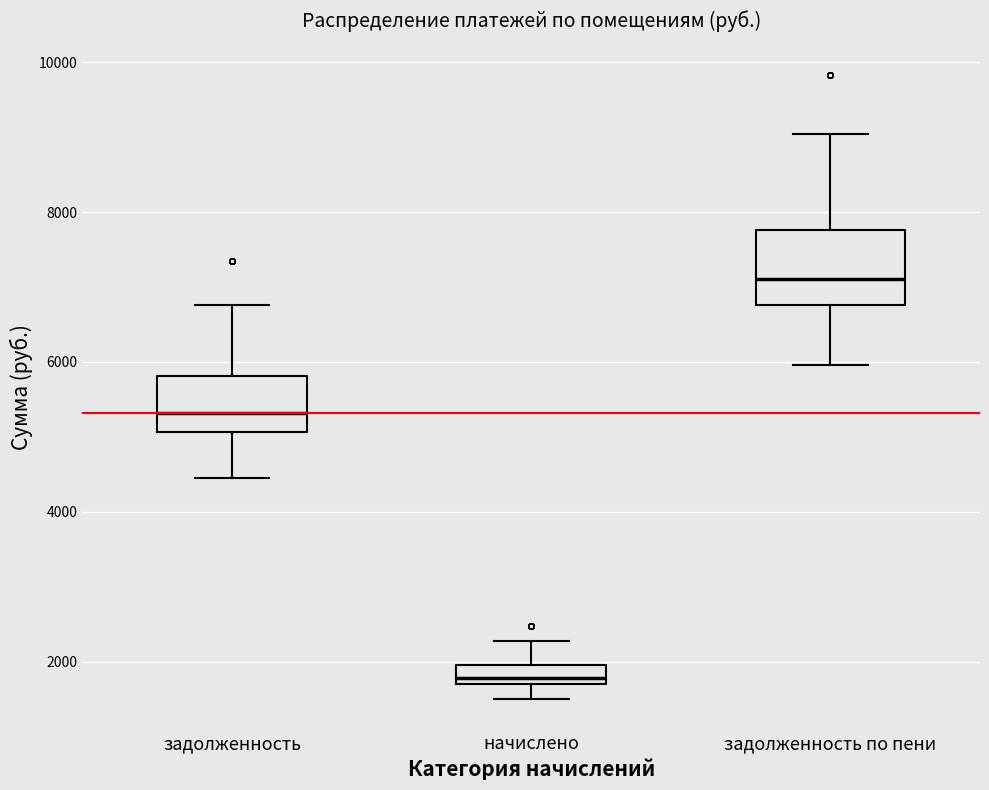

Which box is the tallest, from its lower edge to its upper edge?

задолженность по пени